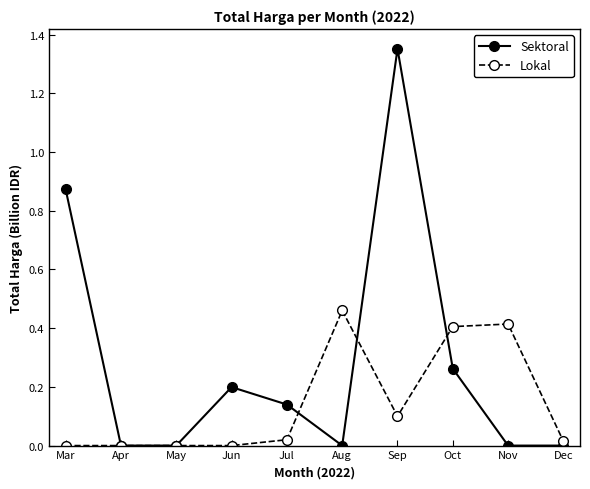

Which series has the largest range (max minus min)?

Sektoral